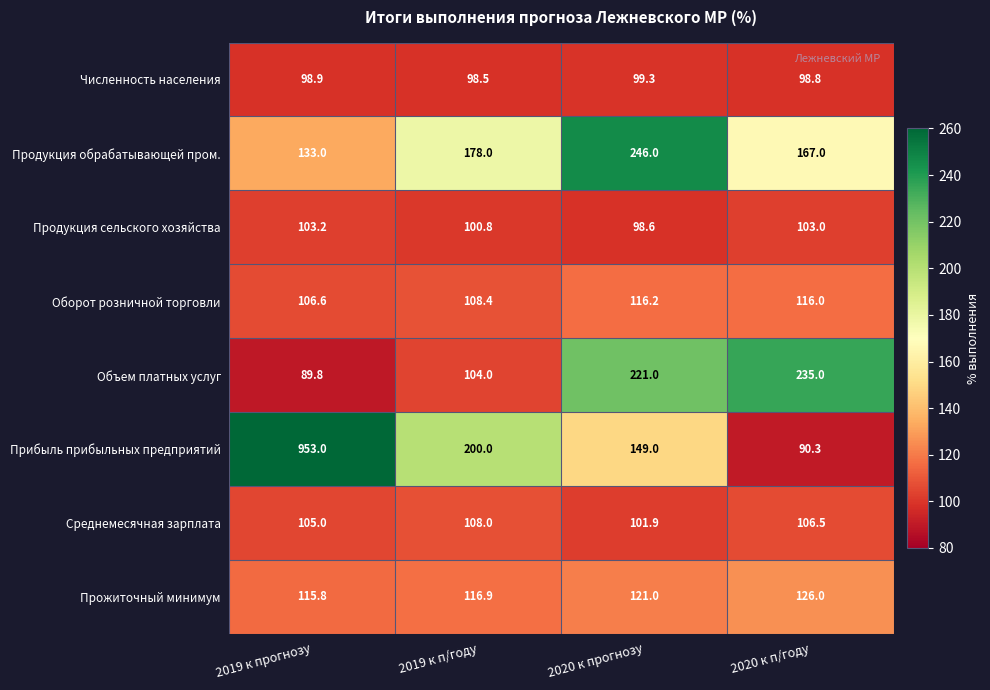

What is the sum of the Прибыль прибыльных предприятий values at 2019 к прогнозу and 2020 к п/году?

1043.3